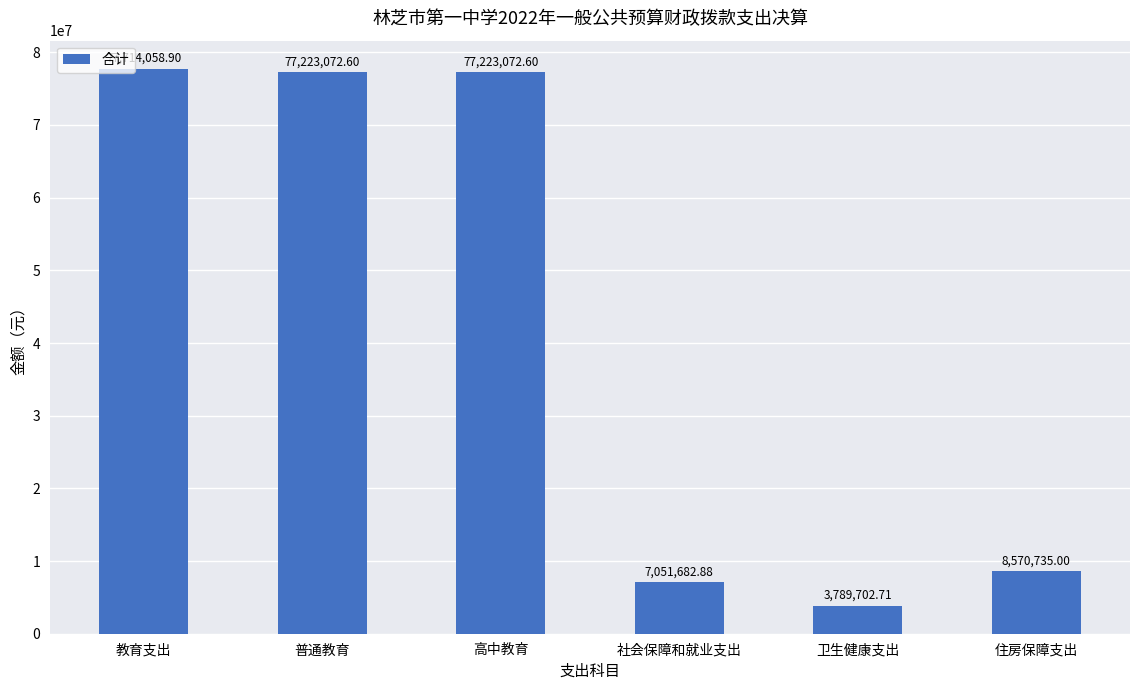

What is the label of the 3rd bar from the right?

社会保障和就业支出